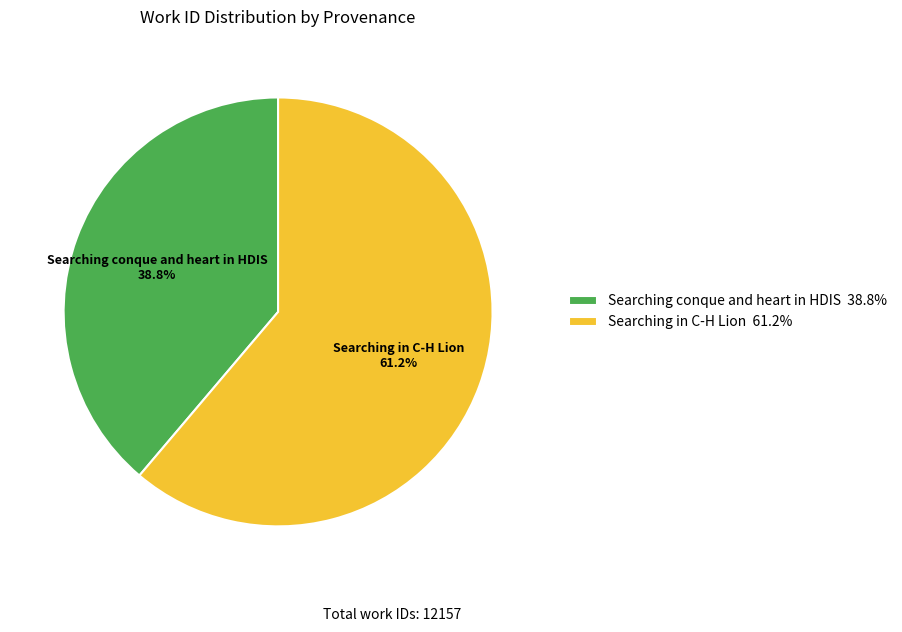

What is the total percentage of Searching conque and heart in HDIS and Searching in C-H Lion?

100.0%